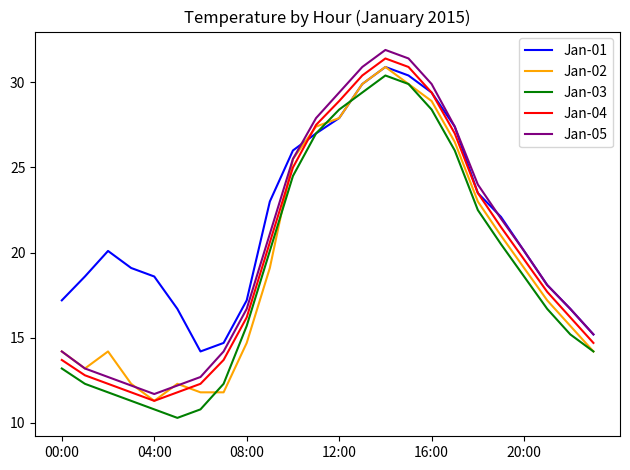

Which series has the largest total across all categories?

Jan-01